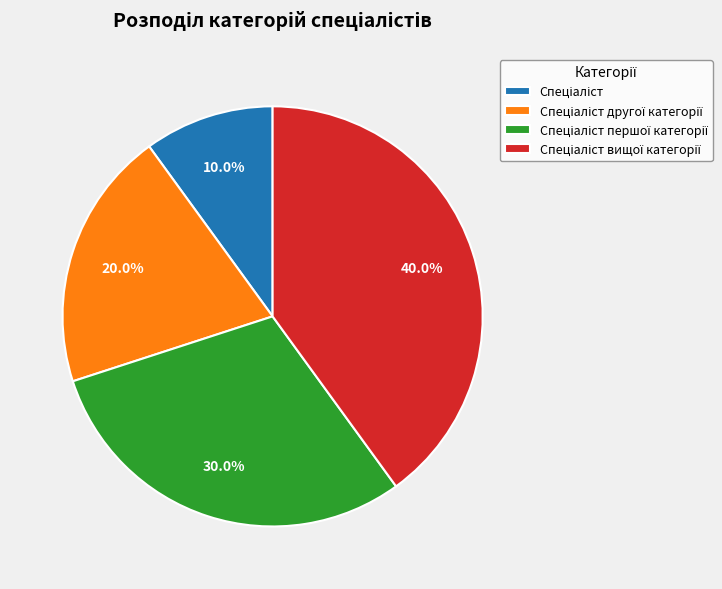

Is there any slice that represents more than half of the pie?

No